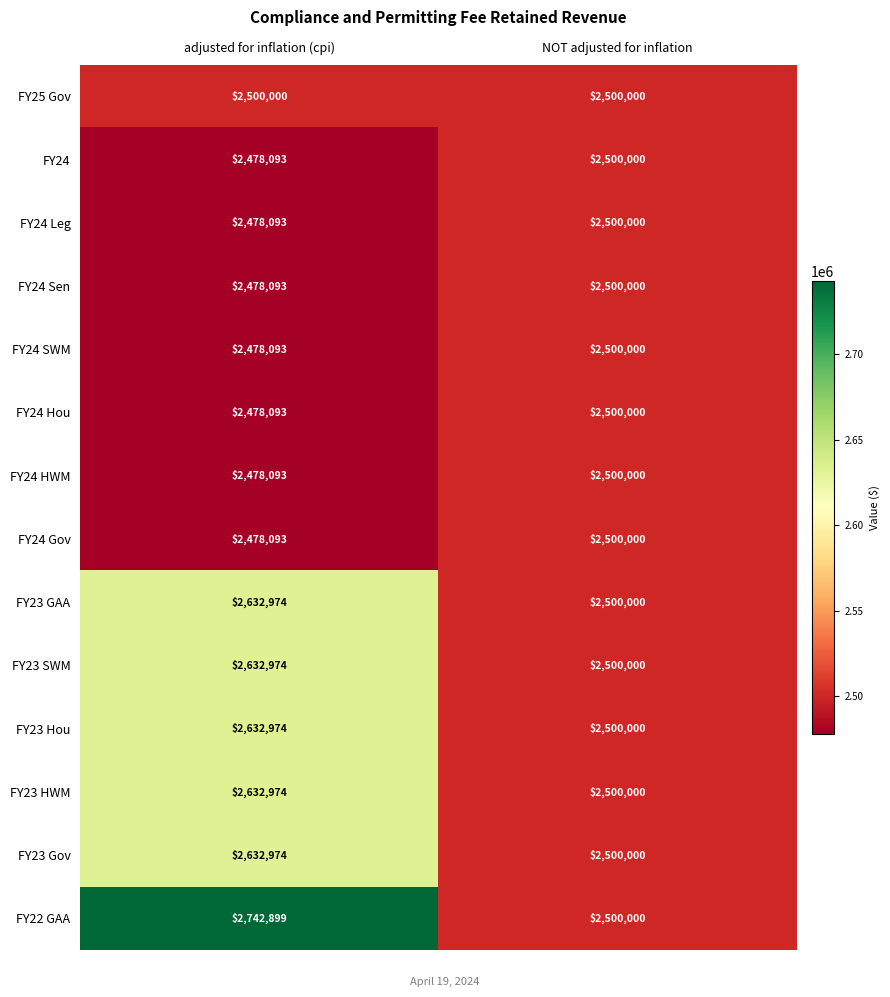

Rank the categories by FY23 SWM value from lowest to highest.

NOT adjusted for inflation, adjusted for inflation (cpi)